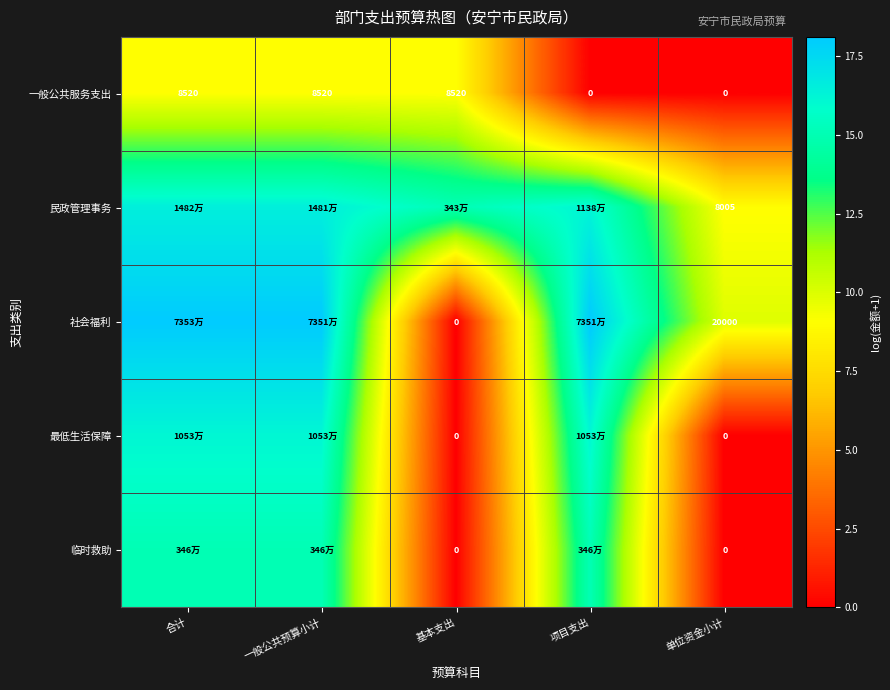

What is the total value across all series at 项目支出?

65.6